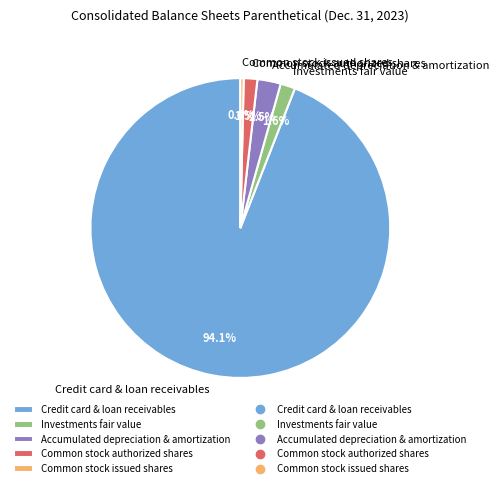

To the nearest percent, what is the average slice percentage?

20%